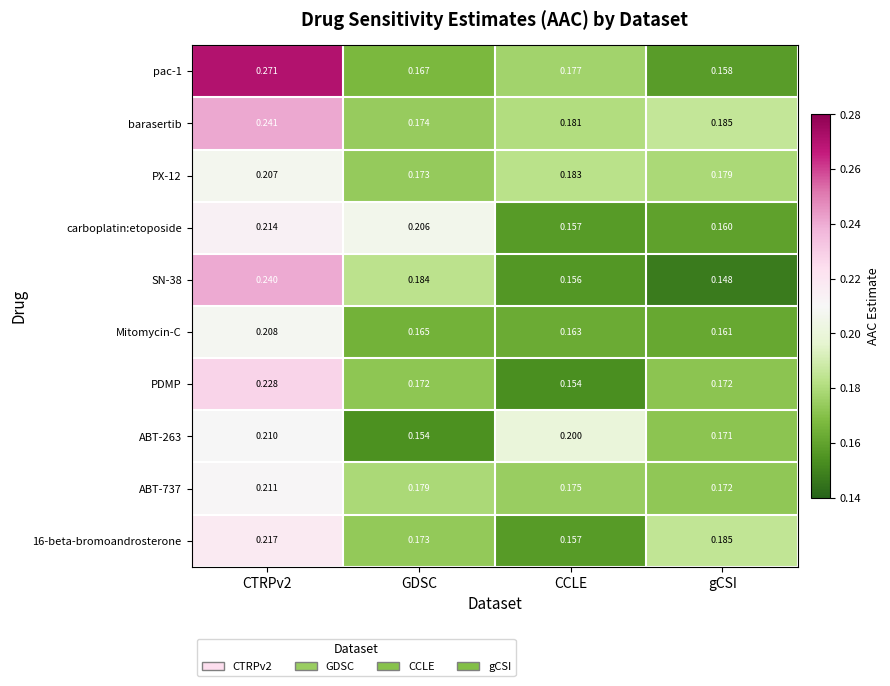

How many series are shown in this chart?

10